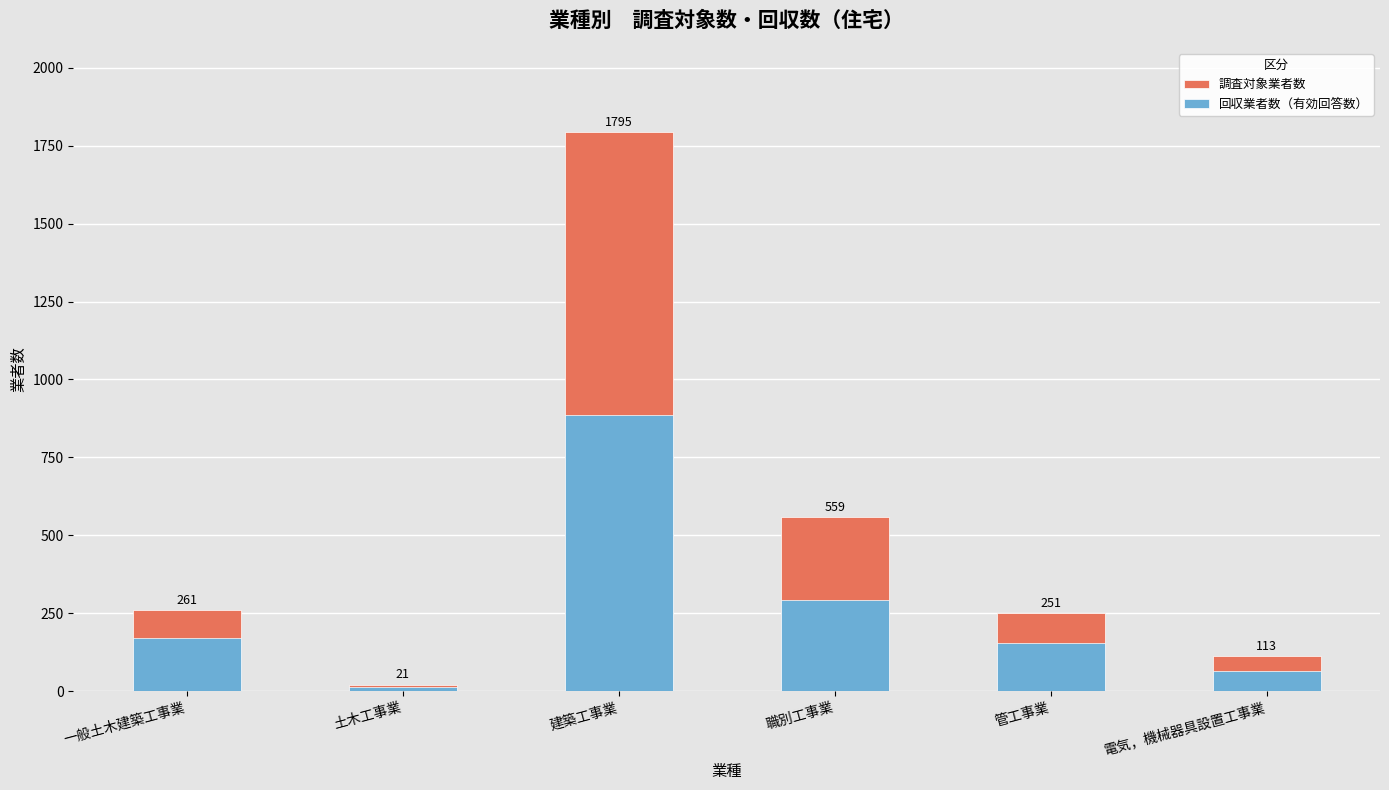

What is the maximum value for 回収業者数（有効回答数）?

887